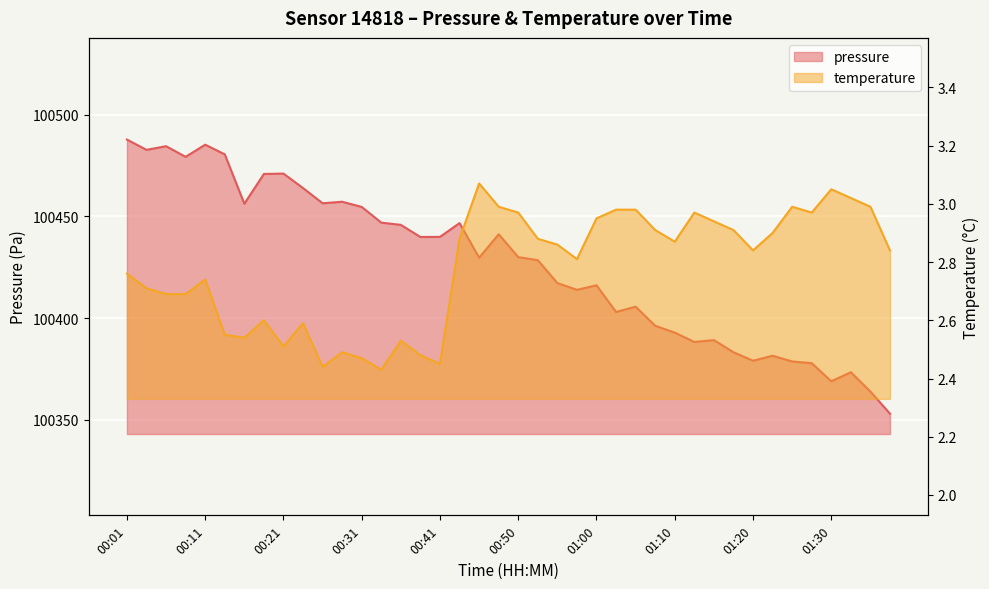

At which label does pressure reach its minimum?

01:37